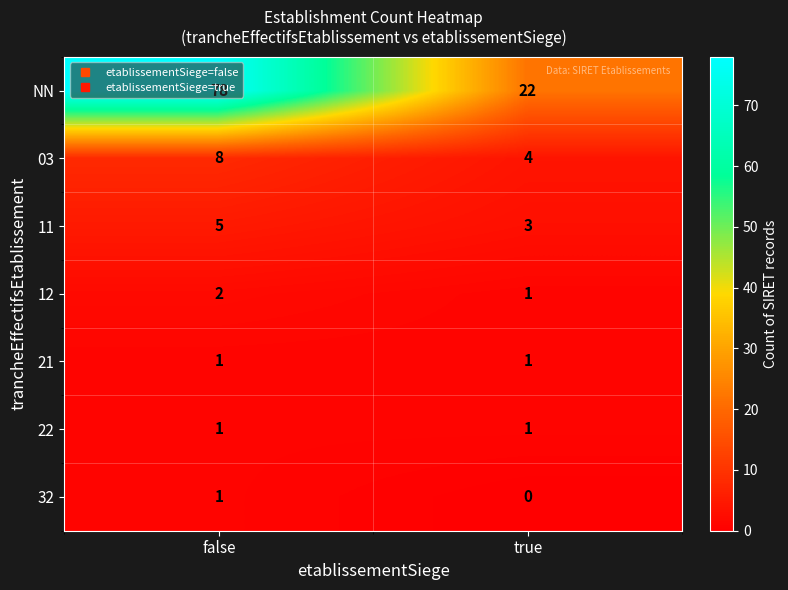

List the labels in order of 03 value, largest first.

false, true